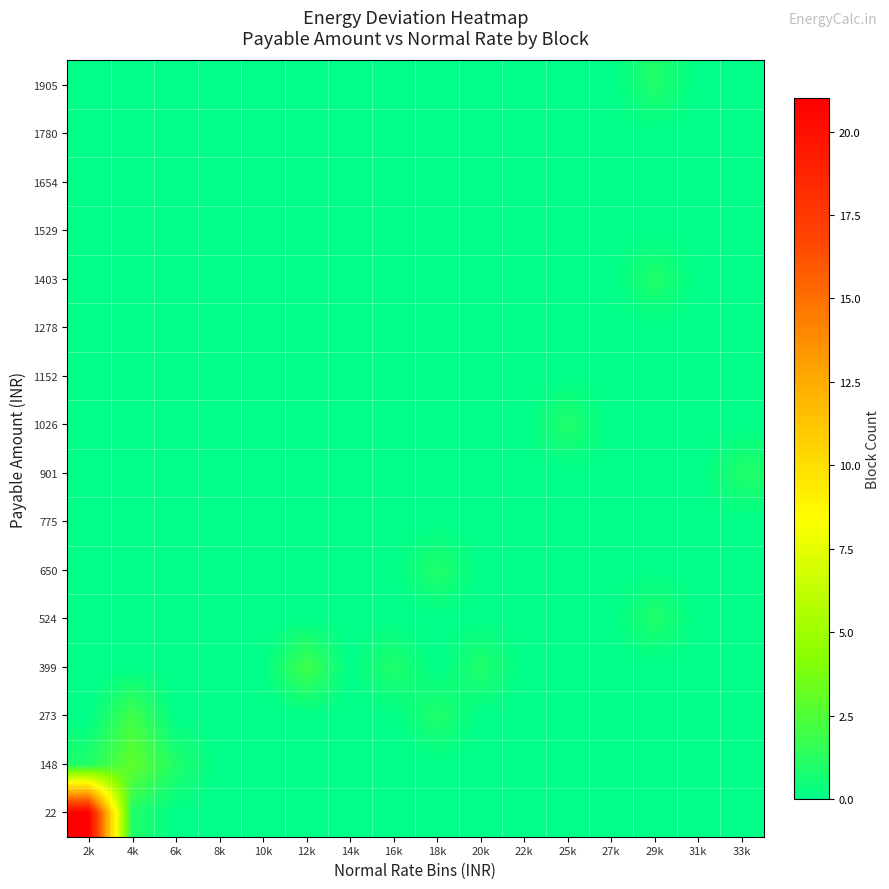

Reading right to left, what are all the values shown in this chart?

22: 33k=0	31k=0	29k=0	27k=0	25k=0	22k=0	20k=0	18k=0	16k=0	14k=0	12k=0	10k=0	8k=0	6k=0	4k=1	2k=21
148: 33k=0	31k=0	29k=0	27k=0	25k=0	22k=0	20k=0	18k=0	16k=0	14k=0	12k=0	10k=0	8k=0	6k=1	4k=3	2k=1
273: 33k=0	31k=0	29k=0	27k=0	25k=0	22k=0	20k=0	18k=1	16k=0	14k=0	12k=0	10k=0	8k=0	6k=0	4k=2	2k=0
399: 33k=0	31k=0	29k=0	27k=0	25k=0	22k=0	20k=1	18k=0	16k=1	14k=0	12k=2	10k=0	8k=0	6k=0	4k=0	2k=0
524: 33k=0	31k=0	29k=1	27k=0	25k=0	22k=0	20k=0	18k=0	16k=0	14k=0	12k=0	10k=0	8k=0	6k=0	4k=0	2k=0
650: 33k=0	31k=0	29k=0	27k=0	25k=0	22k=0	20k=0	18k=1	16k=0	14k=0	12k=0	10k=0	8k=0	6k=0	4k=0	2k=0
775: 33k=0	31k=0	29k=0	27k=0	25k=0	22k=0	20k=0	18k=0	16k=0	14k=0	12k=0	10k=0	8k=0	6k=0	4k=0	2k=0
901: 33k=1	31k=0	29k=0	27k=0	25k=0	22k=0	20k=0	18k=0	16k=0	14k=0	12k=0	10k=0	8k=0	6k=0	4k=0	2k=0
1026: 33k=0	31k=0	29k=0	27k=0	25k=1	22k=0	20k=0	18k=0	16k=0	14k=0	12k=0	10k=0	8k=0	6k=0	4k=0	2k=0
1152: 33k=0	31k=0	29k=0	27k=0	25k=0	22k=0	20k=0	18k=0	16k=0	14k=0	12k=0	10k=0	8k=0	6k=0	4k=0	2k=0
1278: 33k=0	31k=0	29k=0	27k=0	25k=0	22k=0	20k=0	18k=0	16k=0	14k=0	12k=0	10k=0	8k=0	6k=0	4k=0	2k=0
1403: 33k=0	31k=0	29k=1	27k=0	25k=0	22k=0	20k=0	18k=0	16k=0	14k=0	12k=0	10k=0	8k=0	6k=0	4k=0	2k=0
1529: 33k=0	31k=0	29k=0	27k=0	25k=0	22k=0	20k=0	18k=0	16k=0	14k=0	12k=0	10k=0	8k=0	6k=0	4k=0	2k=0
1654: 33k=0	31k=0	29k=0	27k=0	25k=0	22k=0	20k=0	18k=0	16k=0	14k=0	12k=0	10k=0	8k=0	6k=0	4k=0	2k=0
1780: 33k=0	31k=0	29k=0	27k=0	25k=0	22k=0	20k=0	18k=0	16k=0	14k=0	12k=0	10k=0	8k=0	6k=0	4k=0	2k=0
1905: 33k=0	31k=0	29k=1	27k=0	25k=0	22k=0	20k=0	18k=0	16k=0	14k=0	12k=0	10k=0	8k=0	6k=0	4k=0	2k=0